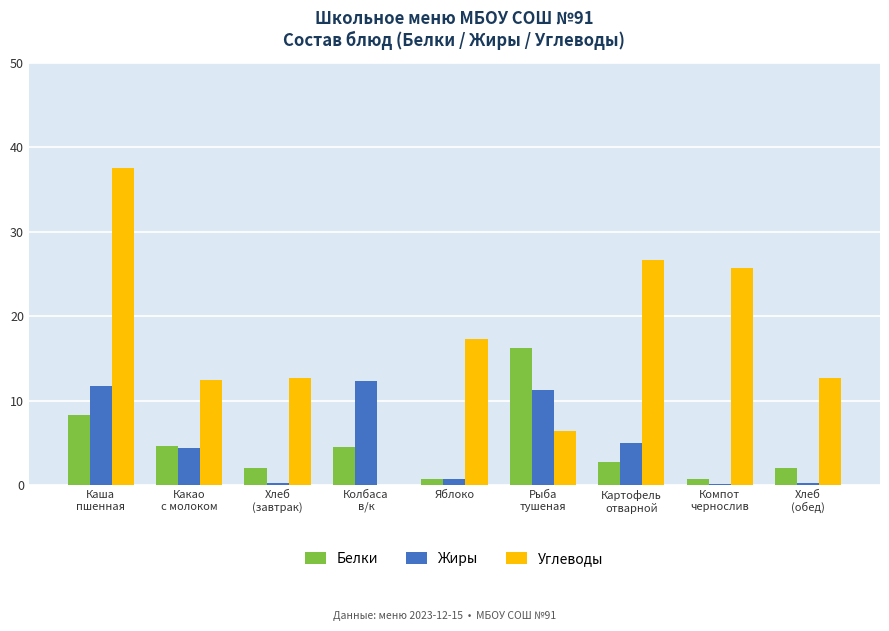

What is the spread (max minus min) of values at Рыба
тушеная?

9.9